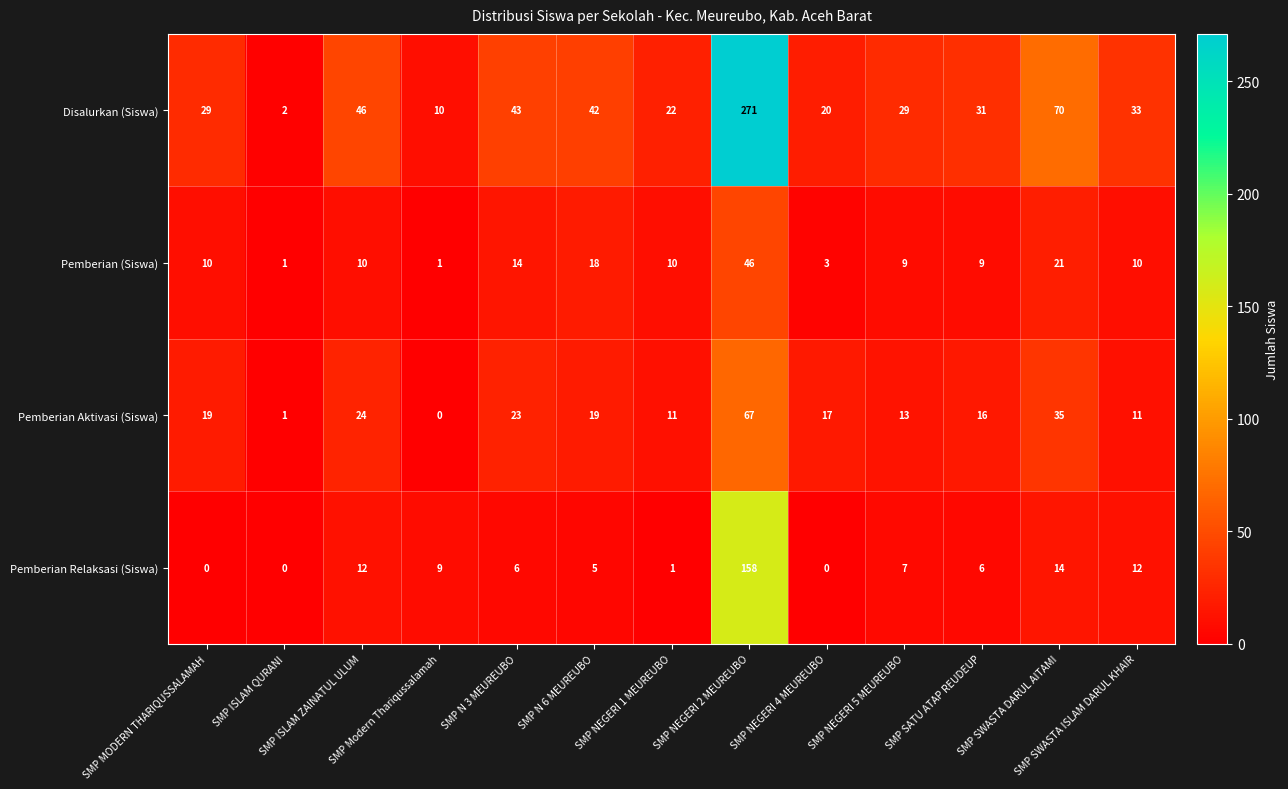

Which series has the largest range (max minus min)?

Disalurkan (Siswa)